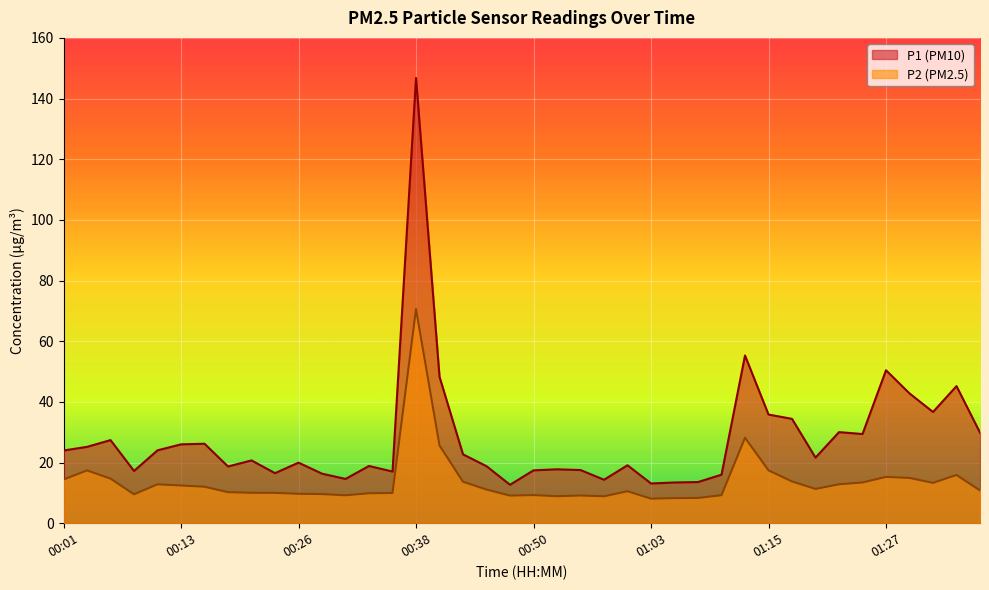

True or false: P1 and P2 intersect in this chart.

False